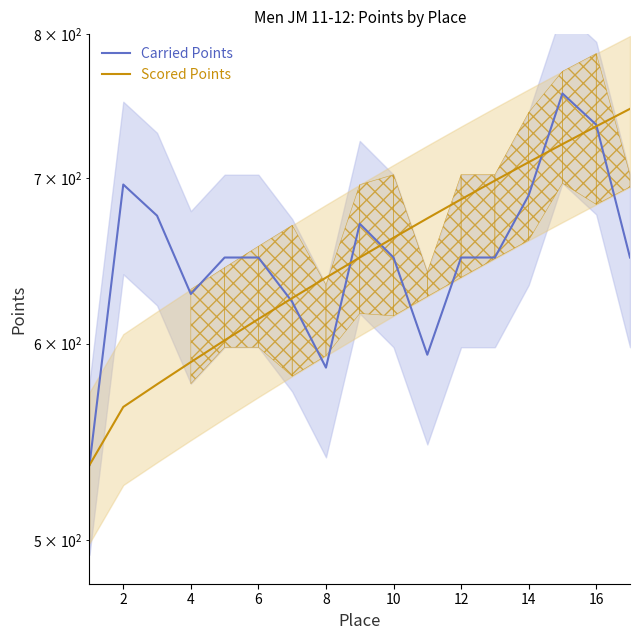

Where does the Carried Points series first go above 650?

2